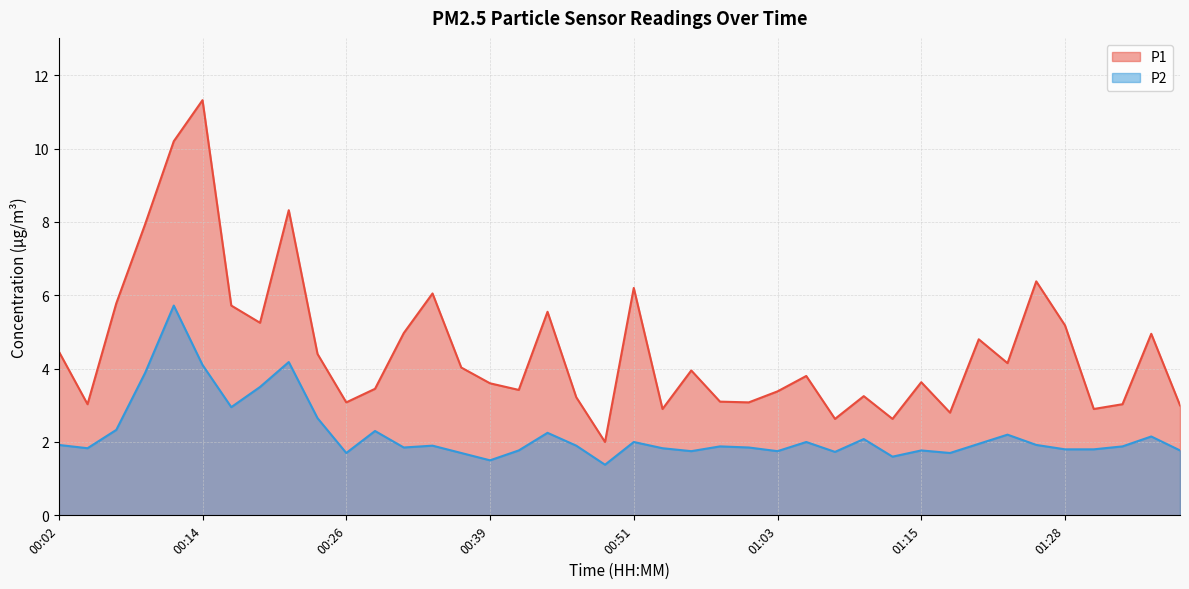

Is the value of P2 at 00:24 greater than the value of P1 at 00:12?

No